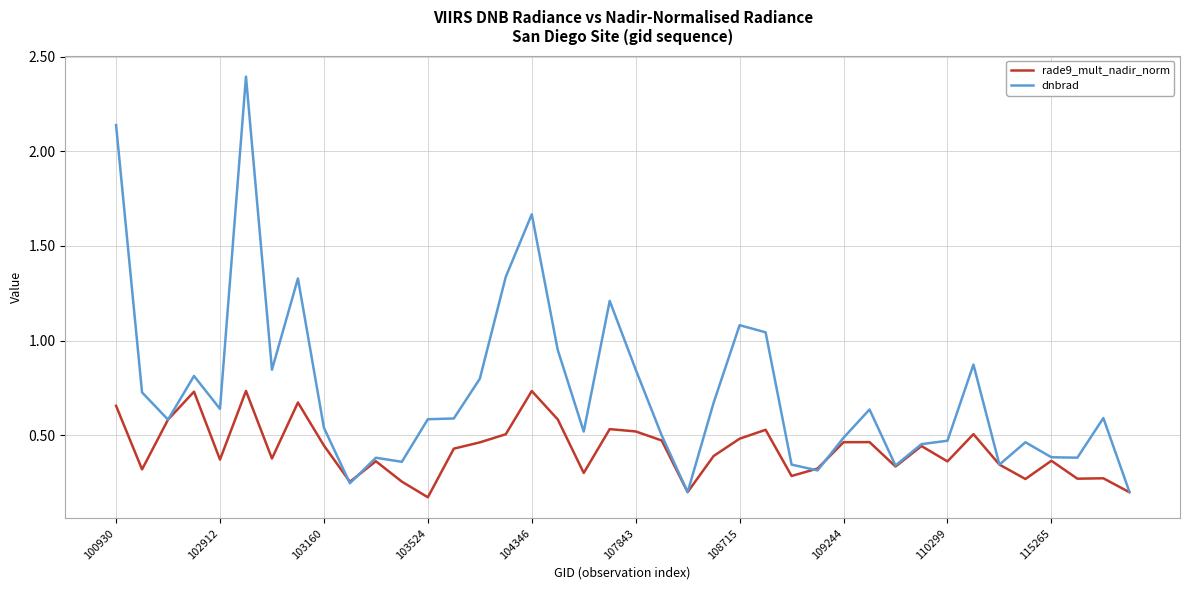

Which series has the largest range (max minus min)?

dnbrad